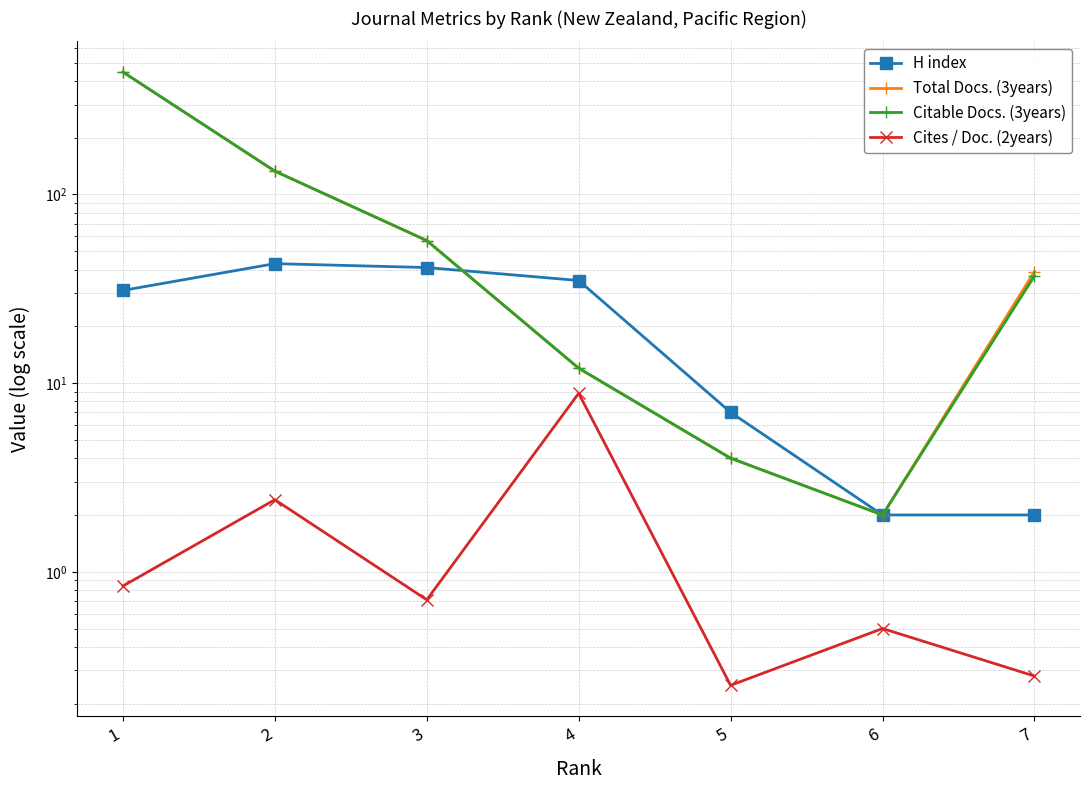

What is the value of the Total Docs. (3years) point at the 3rd from the left?

57.0